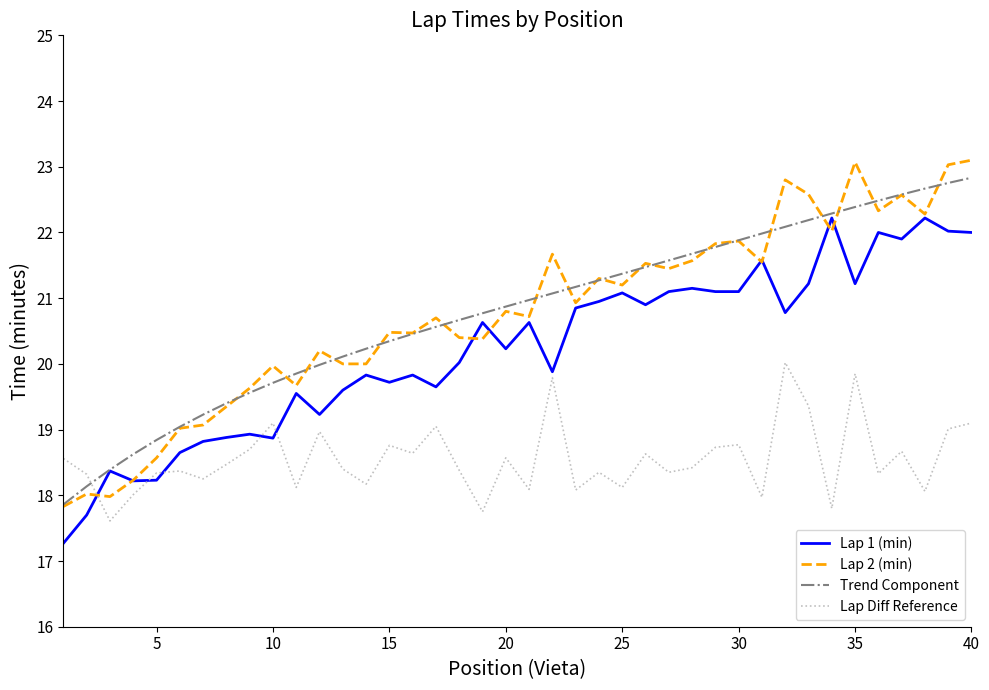

Which series has the largest range (max minus min)?

Lap 2 (min)